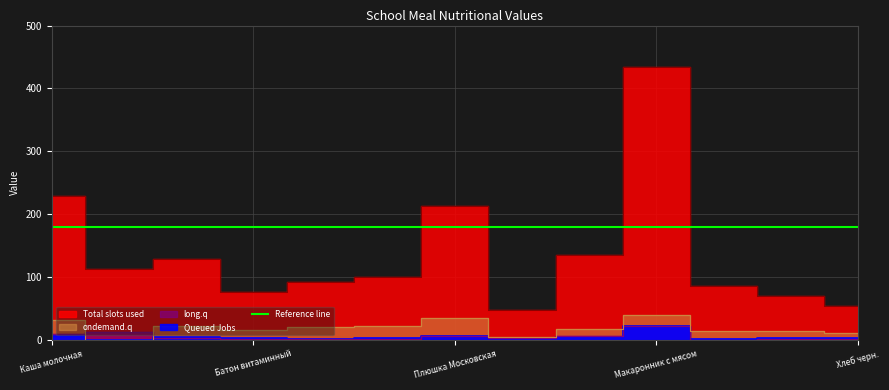

Where is the first local maximum for Total slots used?

Какао с молоком